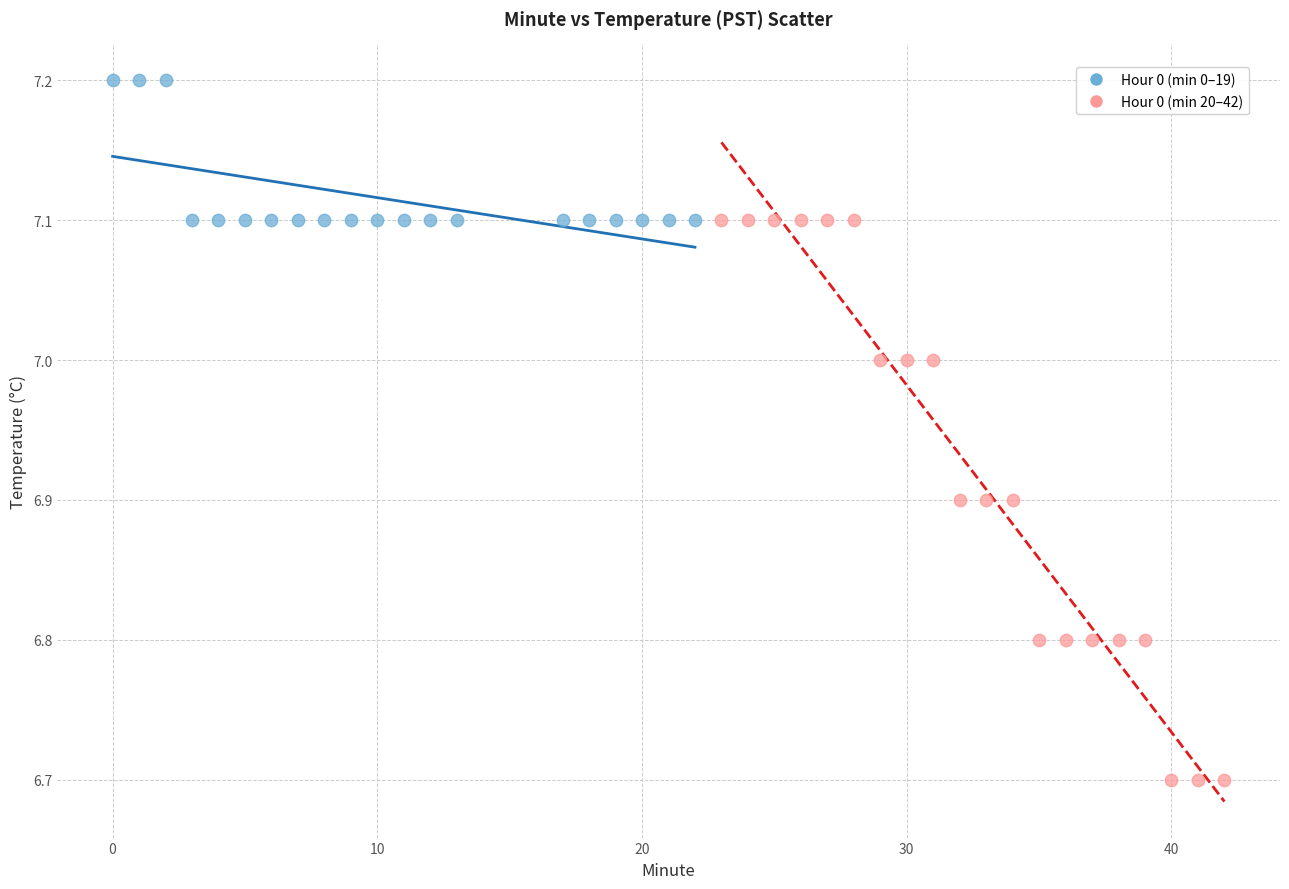

Which series contains the highest Y value?

Hour 0 (min 0–19)